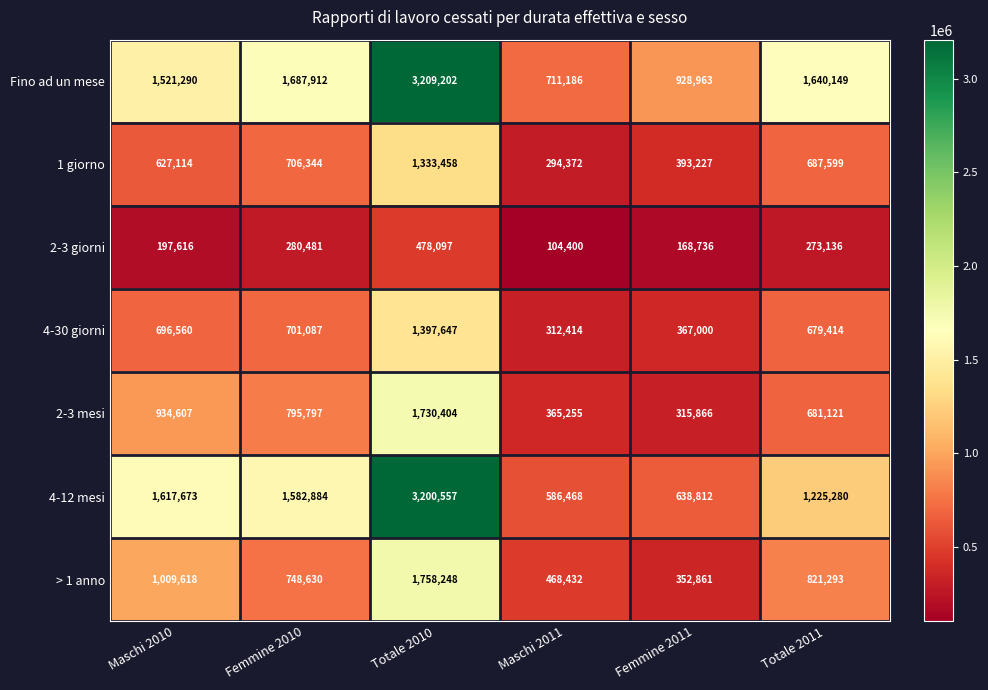

List the labels in order of 4-30 giorni value, smallest first.

Maschi 2011, Femmine 2011, Totale 2011, Maschi 2010, Femmine 2010, Totale 2010